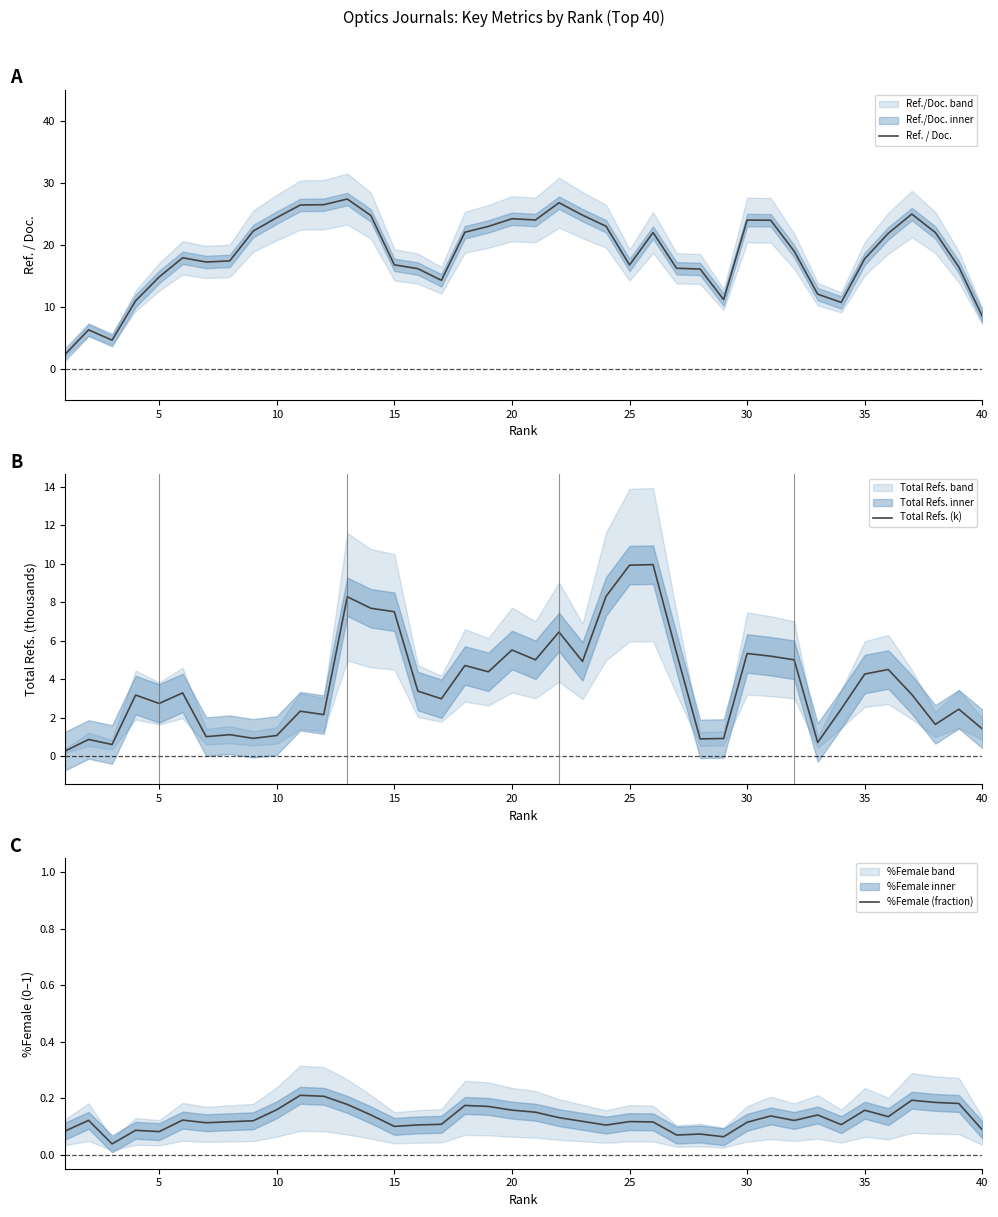

List the series in order of their overall mean, lowest first.

%Female (fraction), Total Refs. (k), Ref. / Doc.